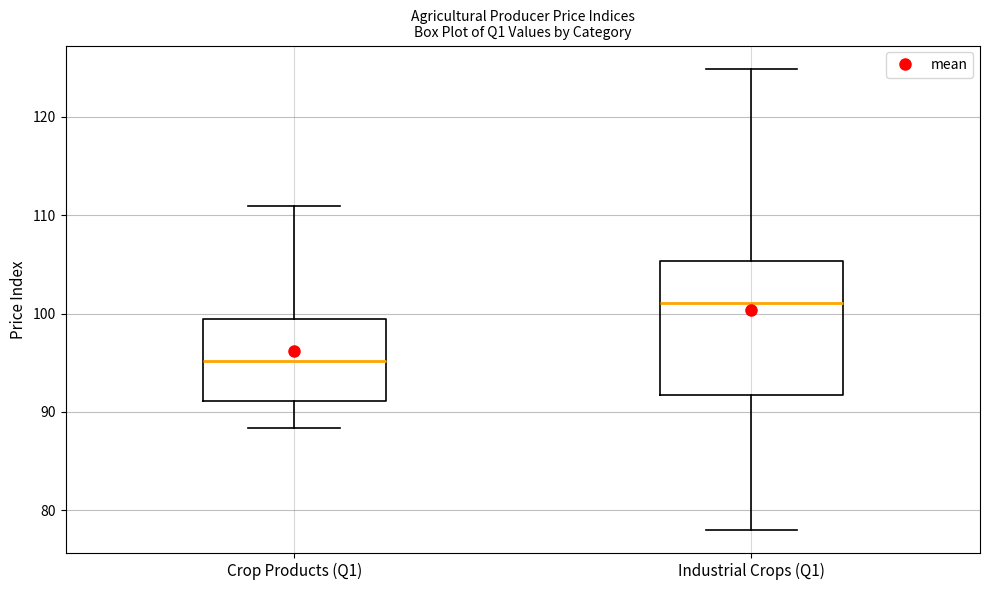

Reading left to right, read every box against the y-axis: the position of its median line, the range the box covers, and the ends of its whiskers. The values are not printed on the chart, so give them approximately, as read against the axis.

Crop Products (Q1): median 95, box 91 to 99, whiskers 88 to 111
Industrial Crops (Q1): median 101, box 92 to 105, whiskers 78 to 125